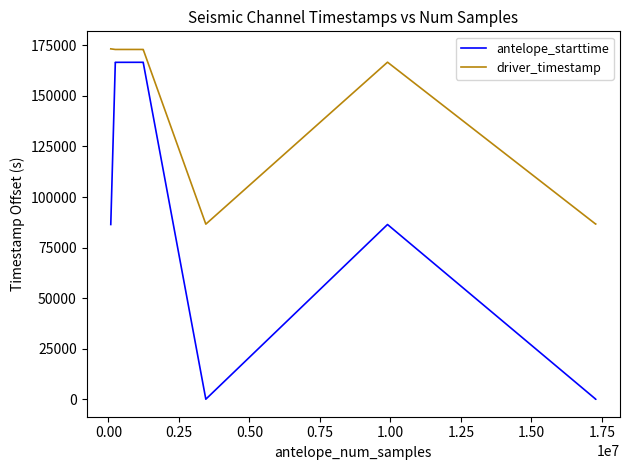

What is the sum of all driver_timestamp values?

2156444.7